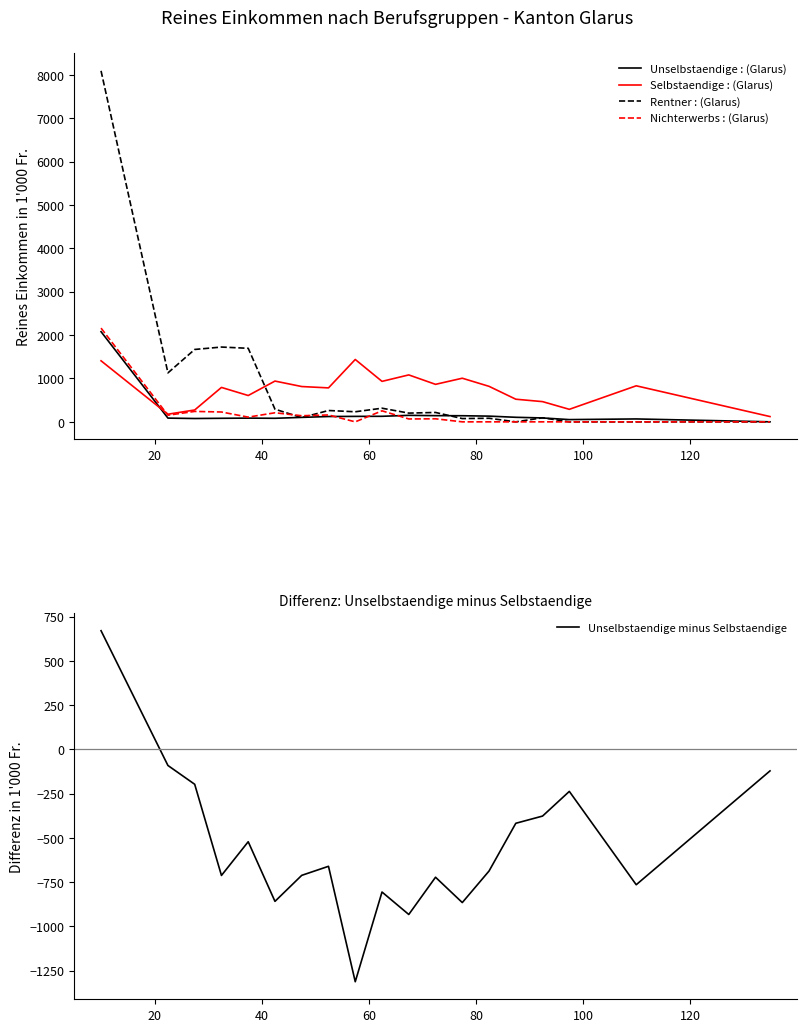

How many lines are shown in the chart?

5